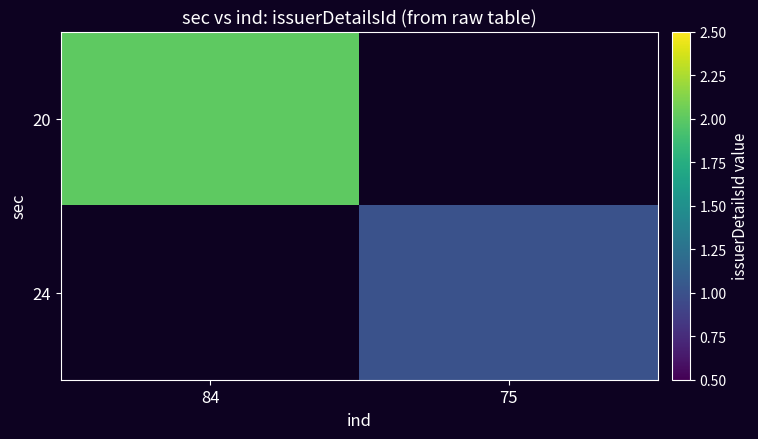

Which label corresponds to the smallest value in the chart?

75